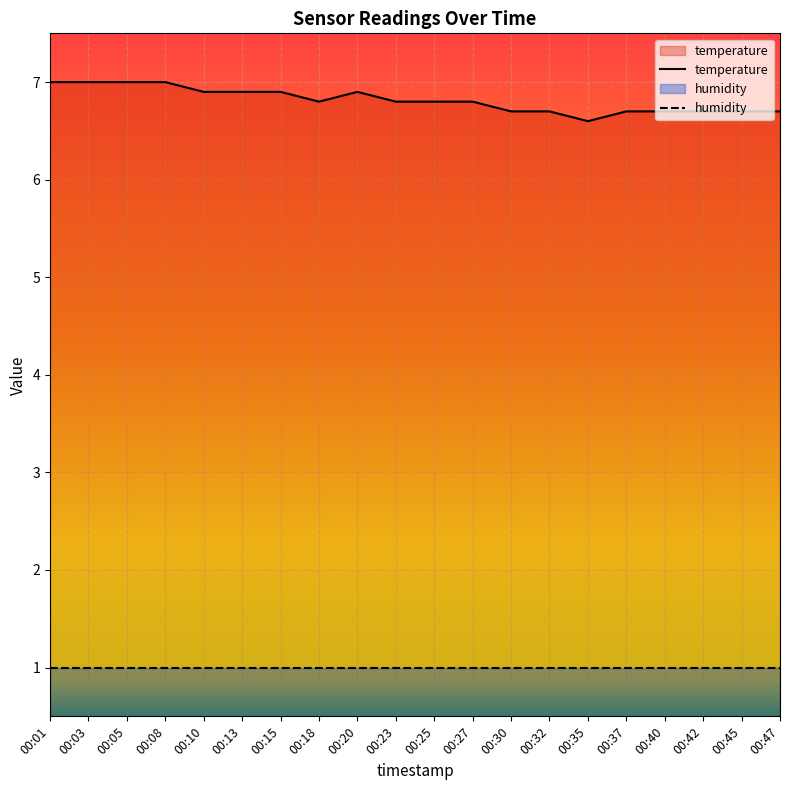

Which label corresponds to the largest value in the chart?

00:01